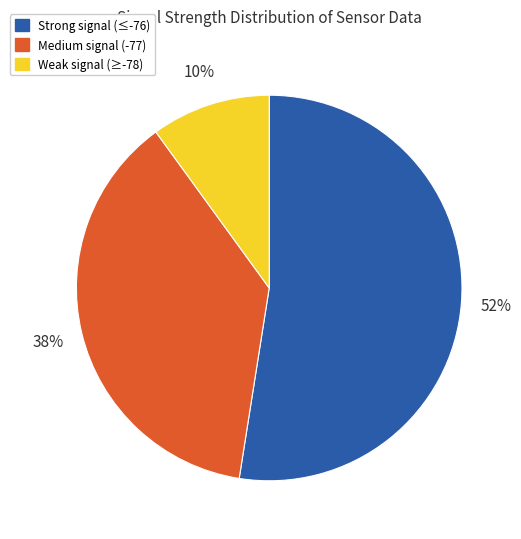

Which slice is the largest?

Strong signal (≤-76)